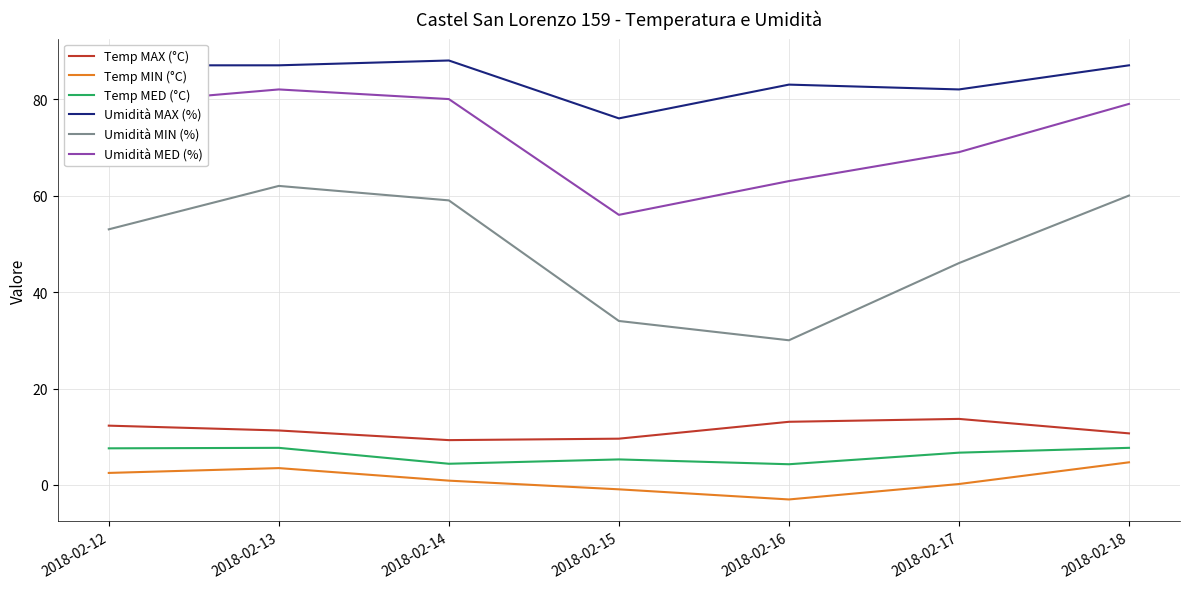

What is the difference between the maximum and minimum values in the Umidità MIN (%) series?

32.0